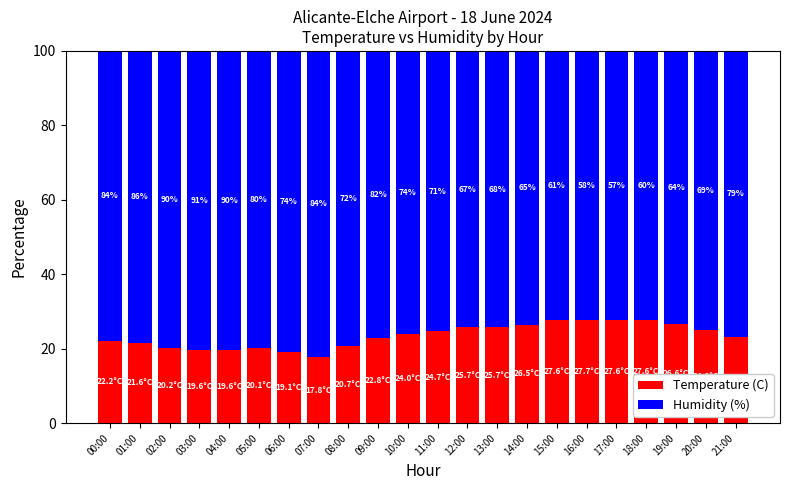

What are all the series names shown in the legend?

Temperature (C), Humidity (%)